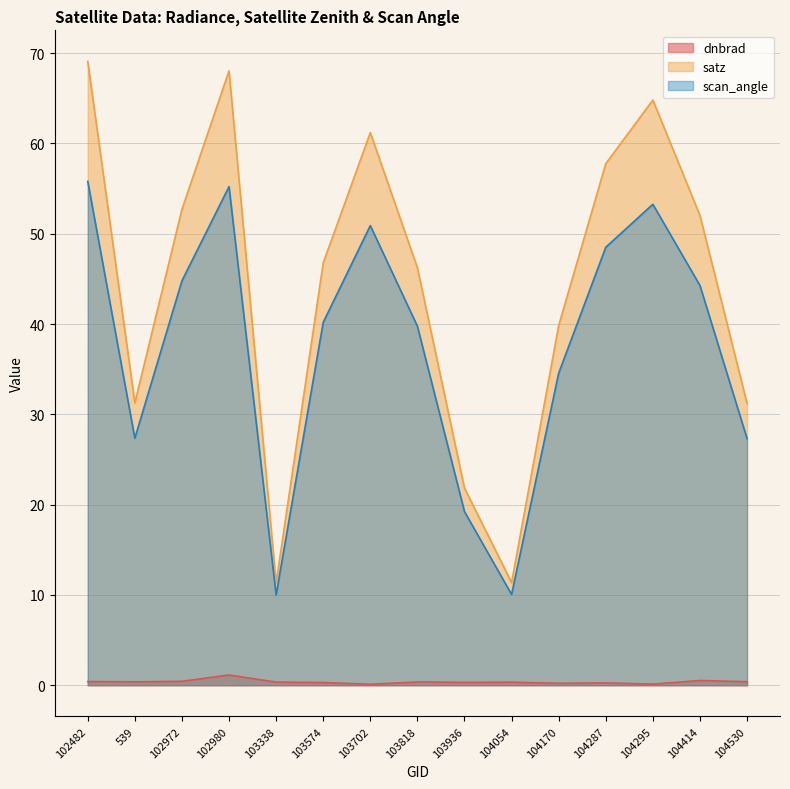

How many values in the scan_angle series are below 40?

7